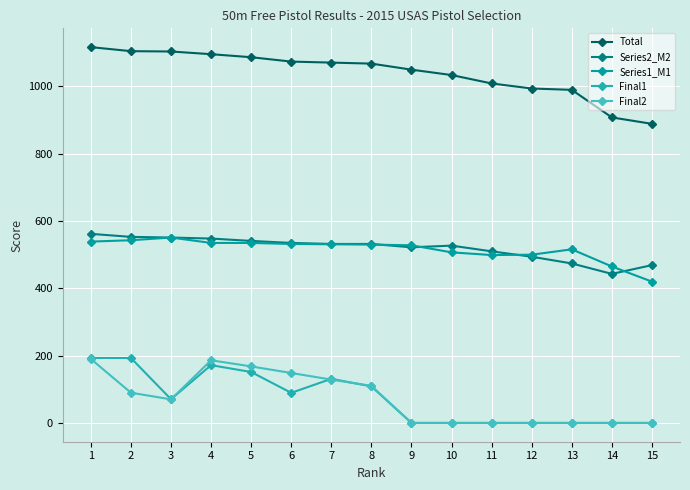

How many interior local valleys does the Series1_M1 series have?

1